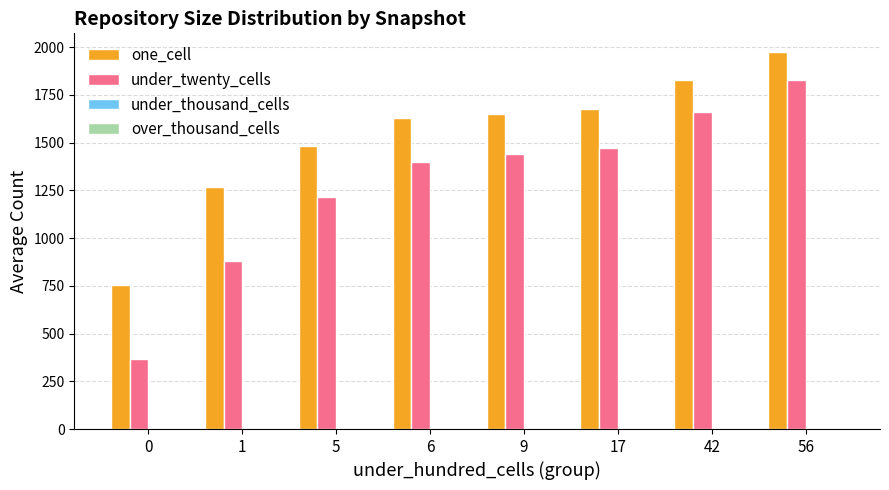

At which label is one_cell closest to 1365?

1